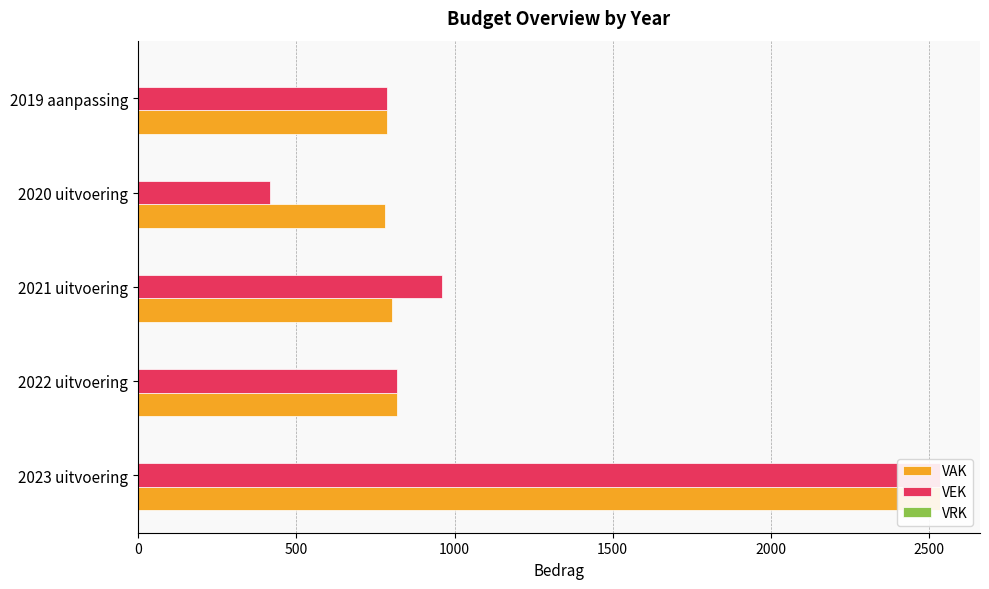

Reading left to right, what are all the values shown in this chart?

VAK: 2534.0	819.0	803.0	780.0	787.0
VEK: 2534.0	819.0	959.0	416.0	787.0
VRK: 0.2	0.2	0.2	0.2	0.2